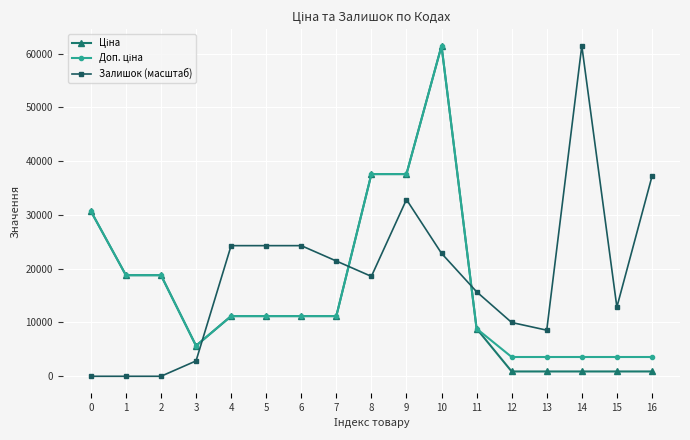

At how many categories does at least one series exceed 17617?

12